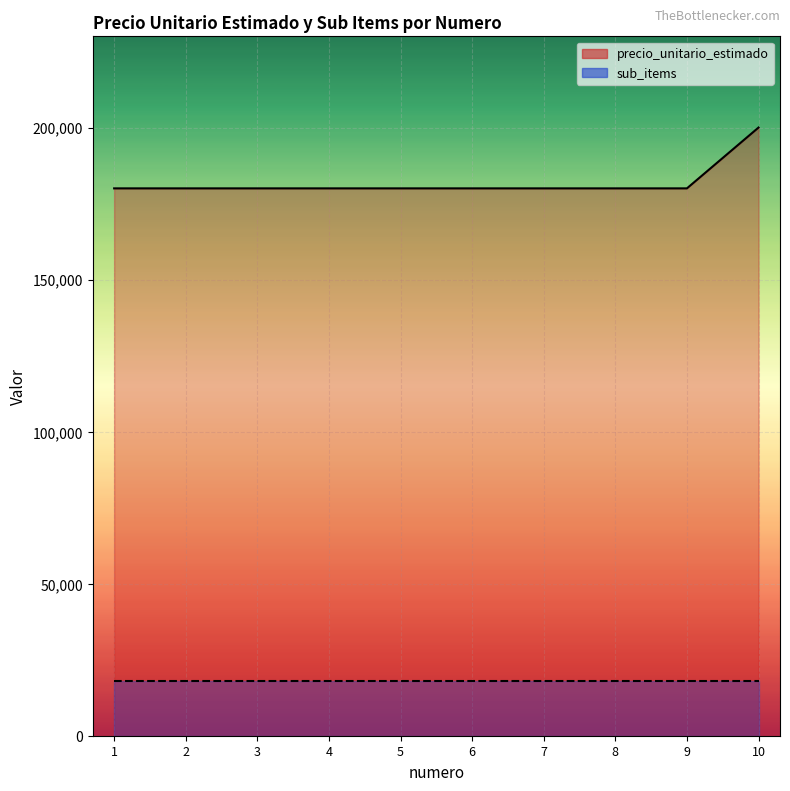

What is the value of the 6th point from the left?

180000